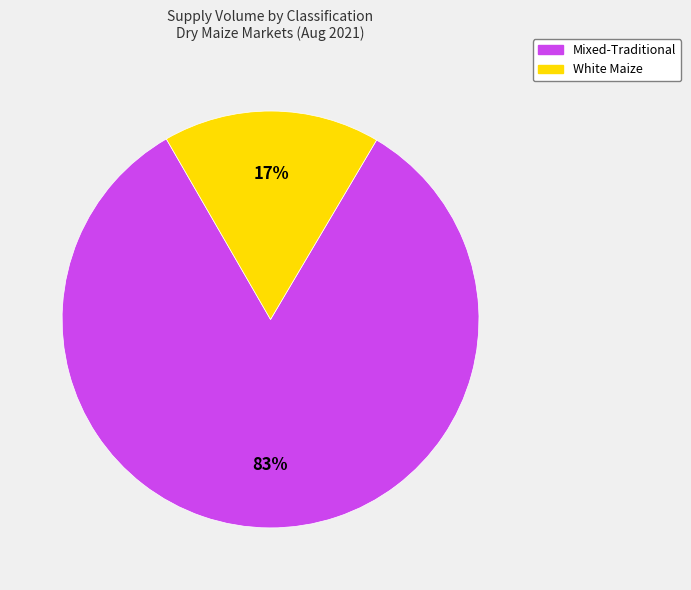

To the nearest percent, what is the average slice percentage?

50%